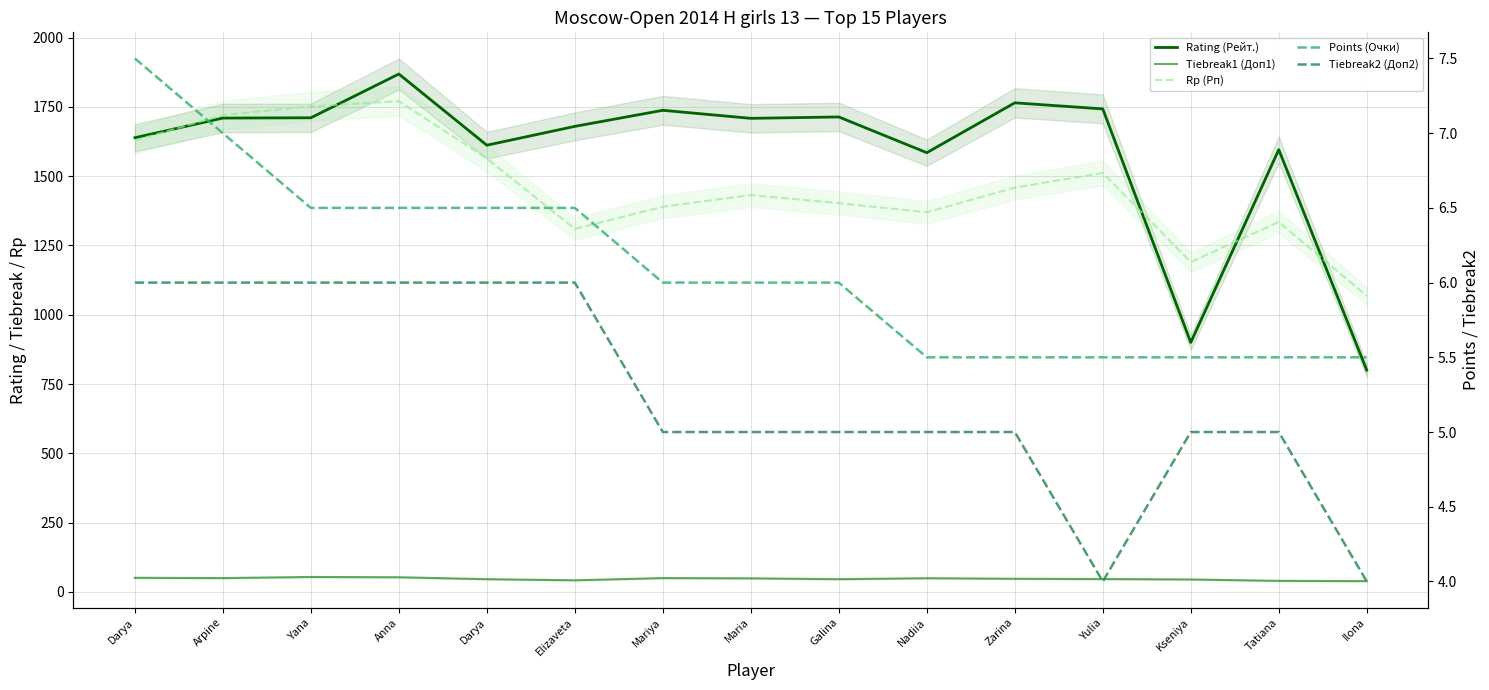

What is the difference between the maximum and minimum values in the Rp (Рп) series?

703.0